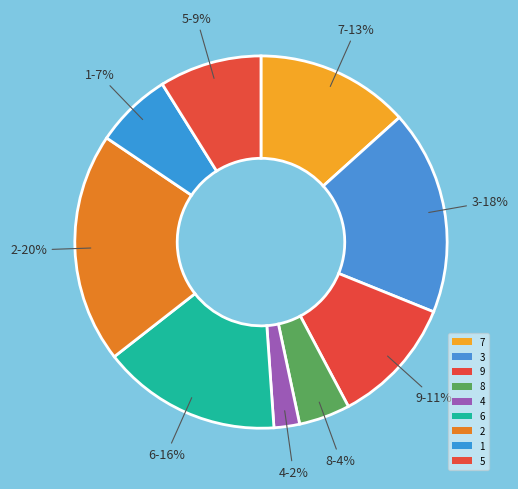

Does any single category account for the majority?

No